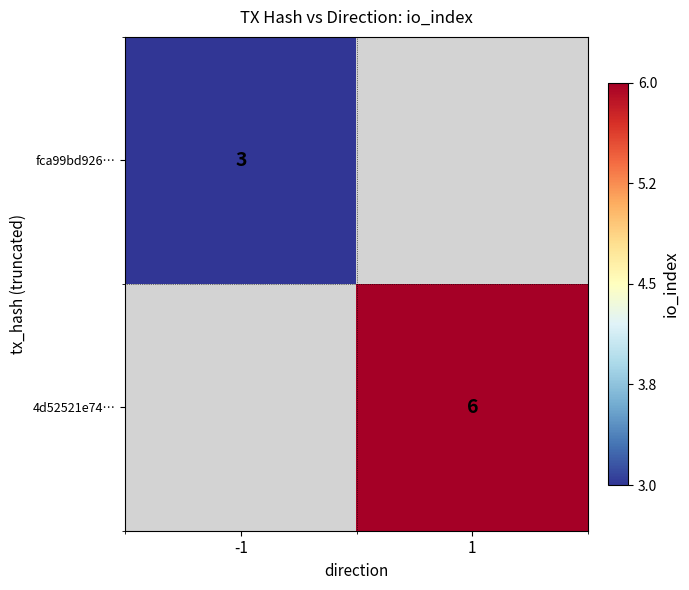

How many distinct data groups are displayed?

2